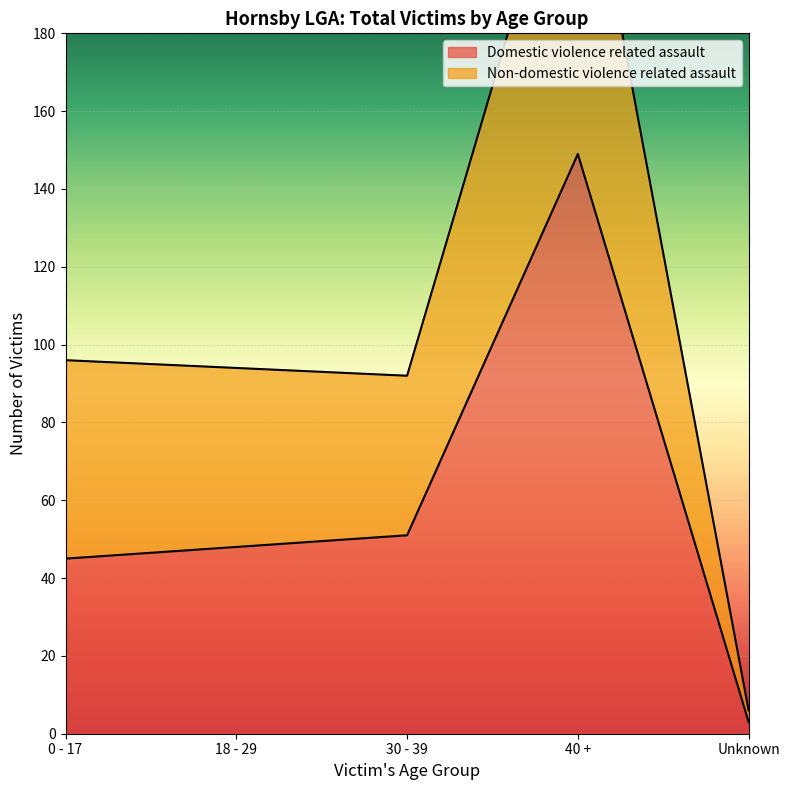

At which label does Non-domestic violence related assault reach its minimum?

Unknown